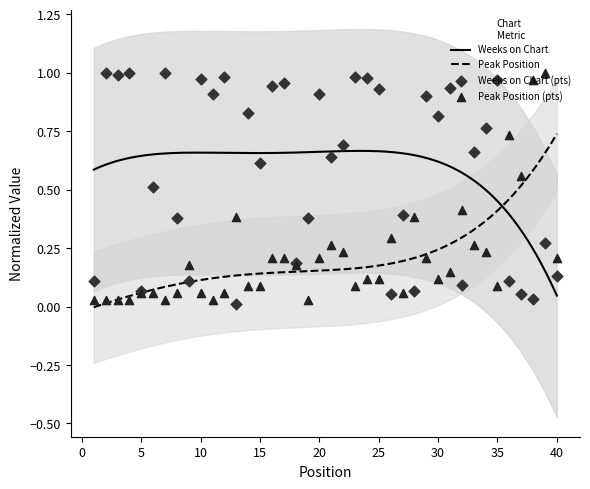

At how many categories does at least one series exceed 0?

40